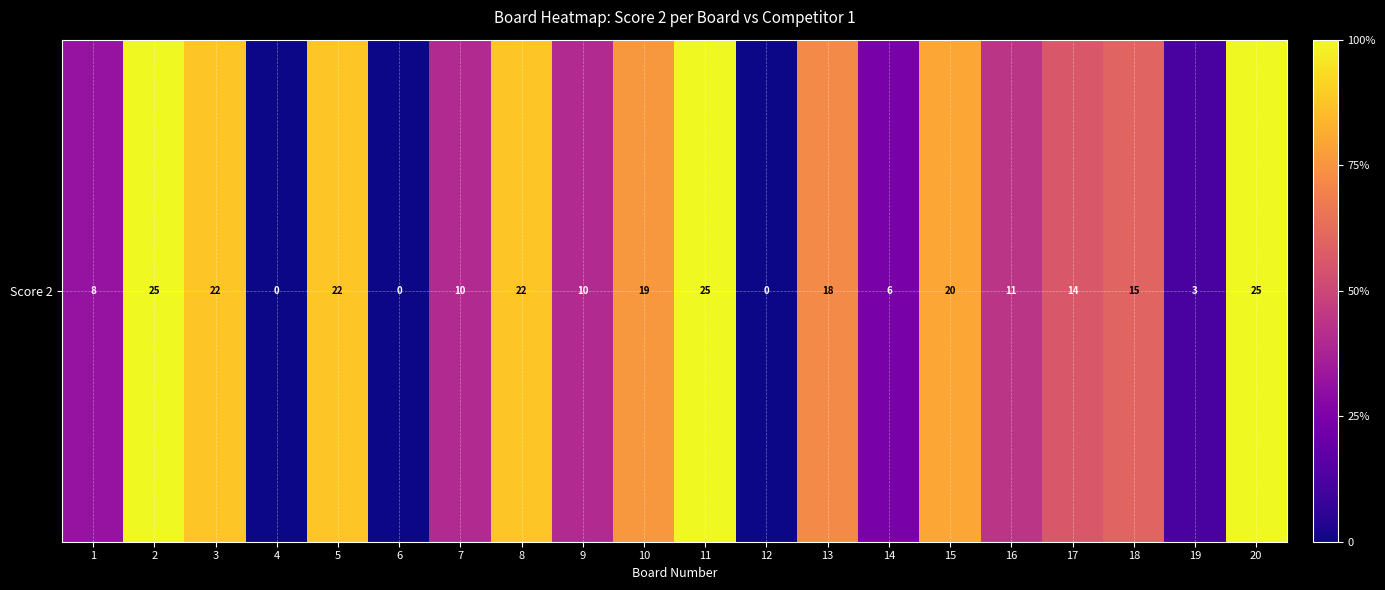

What is the change in value from 3 to 19?

-19